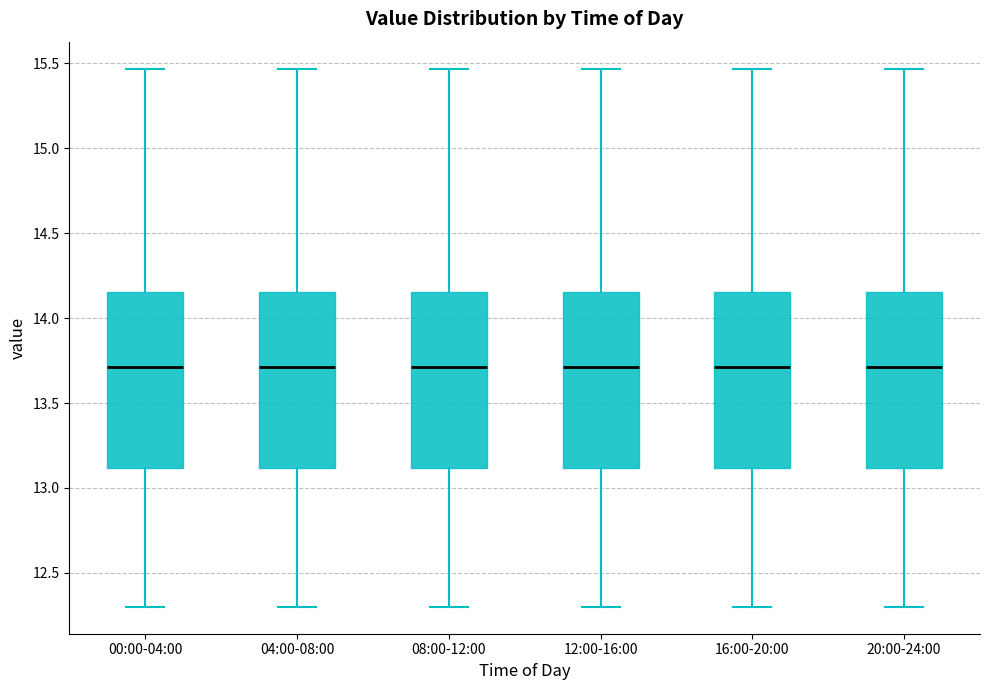

Where does the median line of the box for 08:00-12:00 sit on the y-axis? The values are not printed on the chart, so give them approximately, as read against the axis.

13.70